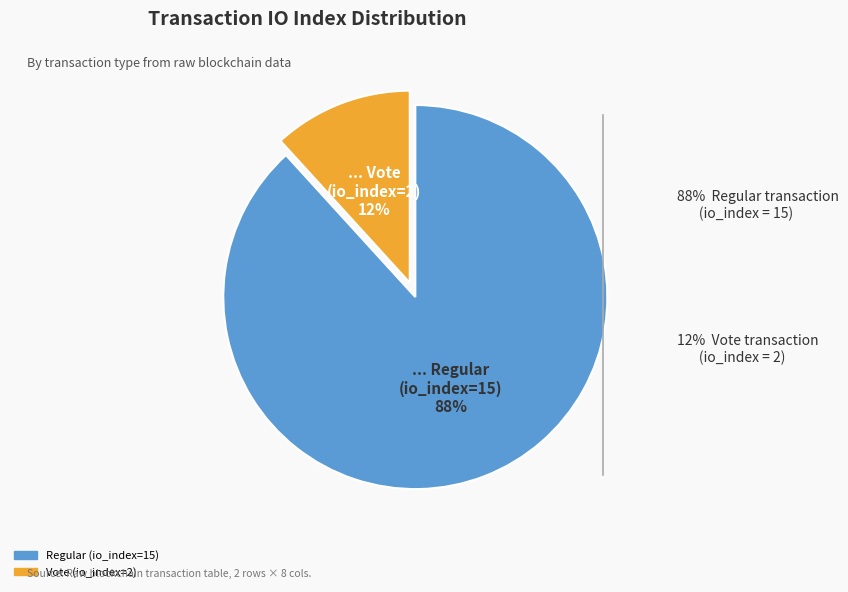

Which has a higher value, Vote (io_index=2) or Regular (io_index=15)?

Regular (io_index=15)